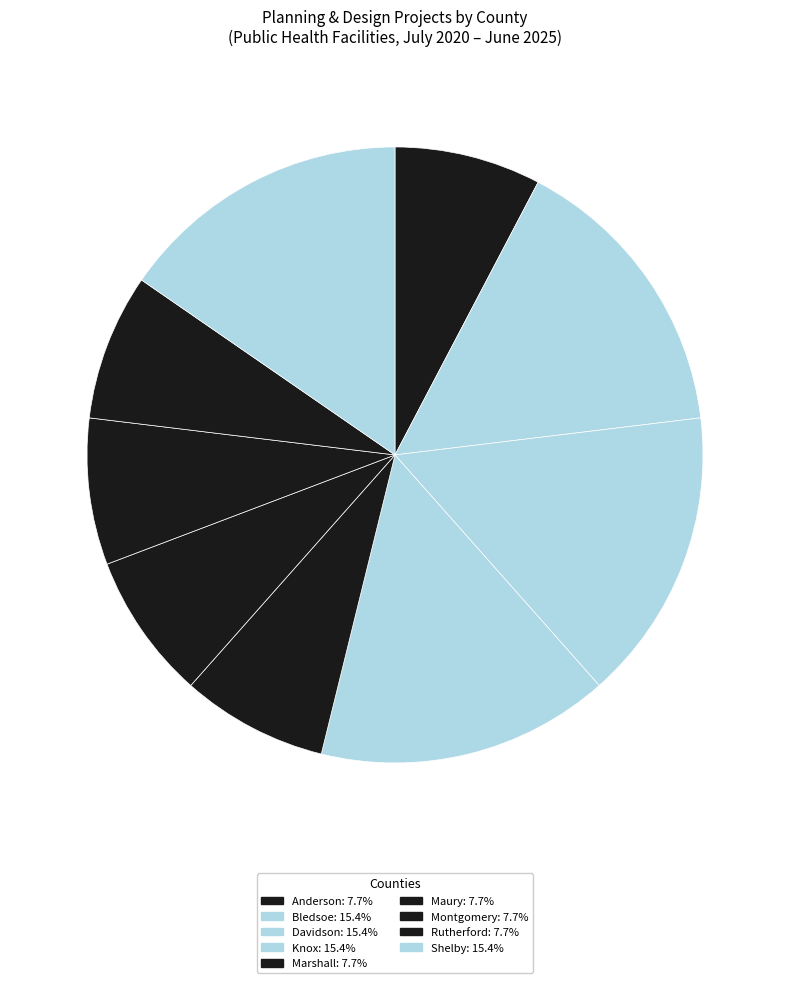

How many segments does this pie chart have?

9